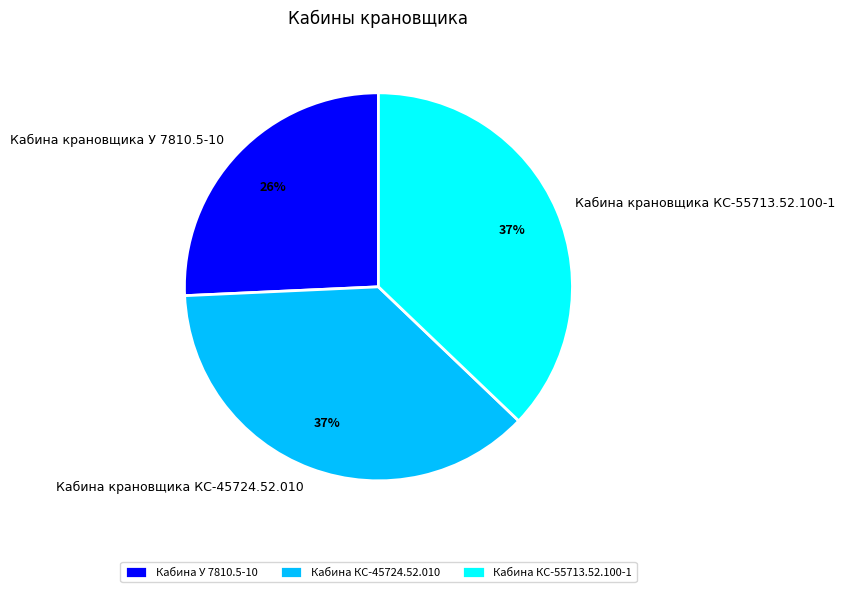

Which category has the smallest portion of the pie?

Кабина крановщика У 7810.5-10